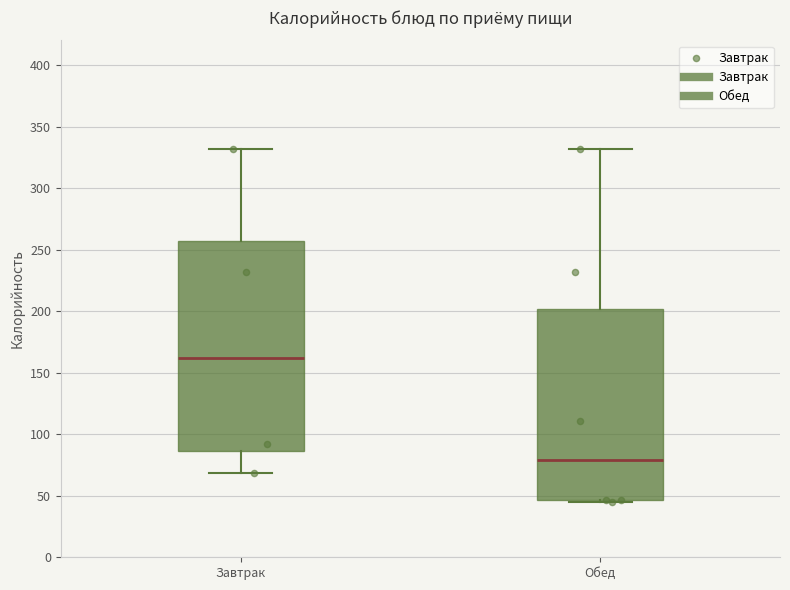

Which box is the tallest, from its lower edge to its upper edge?

Завтрак